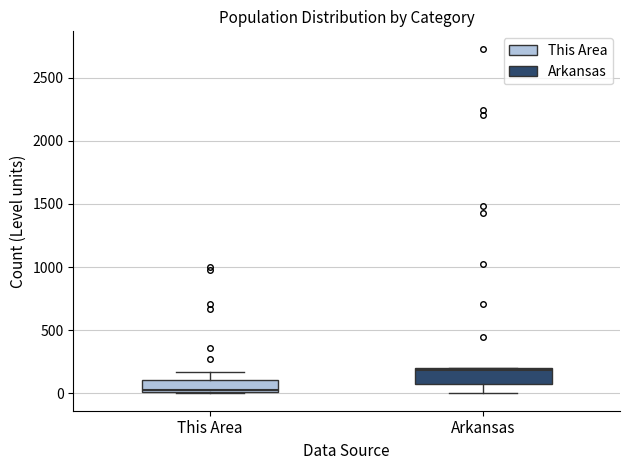

Reading left to right, transcribe this box plot: for each box, give where its median line is, the range the box spans, and where its two whiskers end, as read against the y-axis. The values are not printed on the chart, so give them approximately, as read against the axis.

This Area: median 0, box 0 to 100, whiskers 0 to 150
Arkansas: median 200 (just below the box's upper edge), box 100 to 200, whiskers 0 to 200